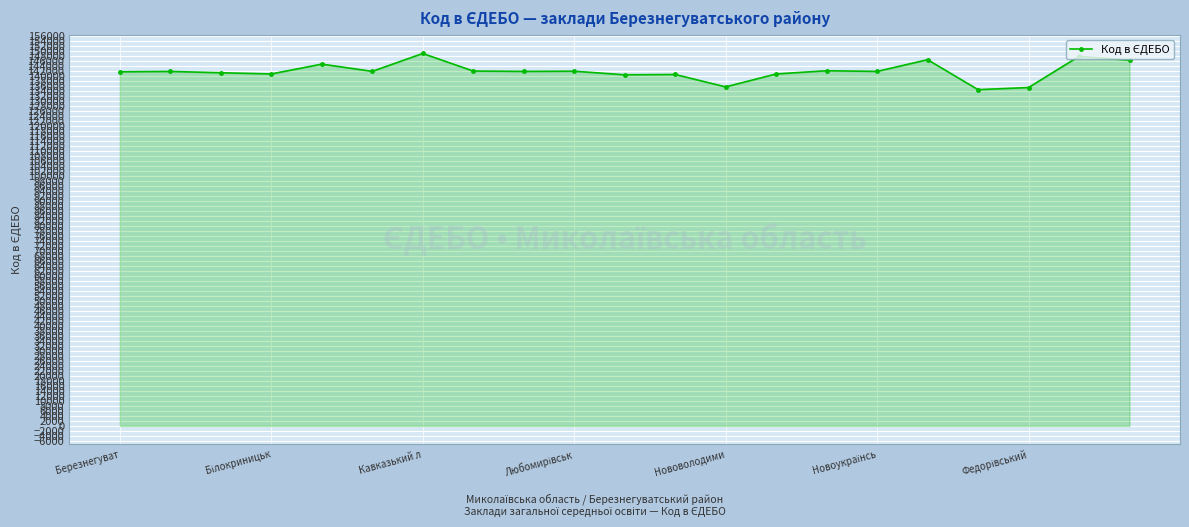

What is the greatest value displayed?

149175